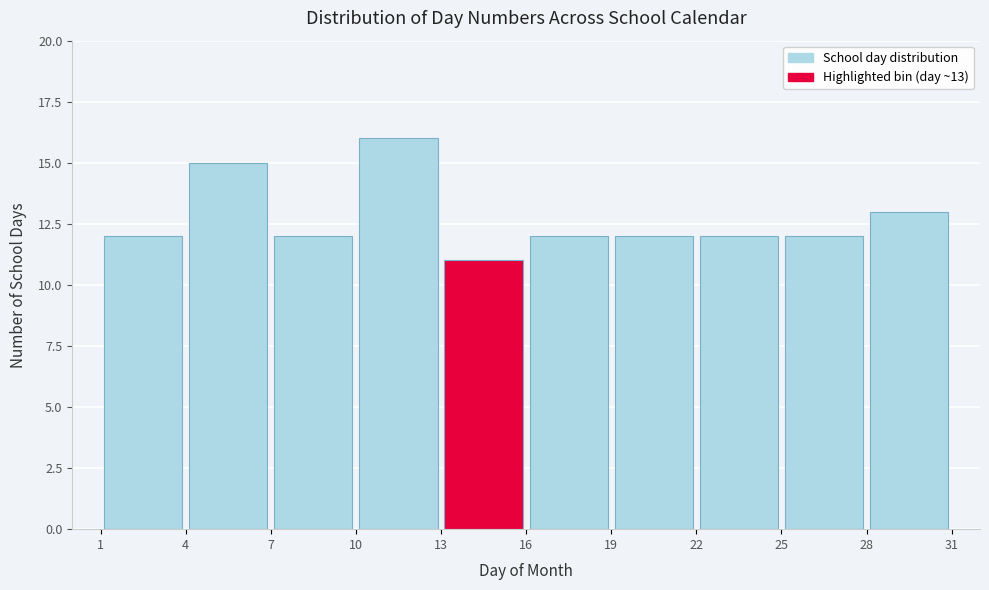

Which range on the x-axis has the tallest bar?

10 to 13